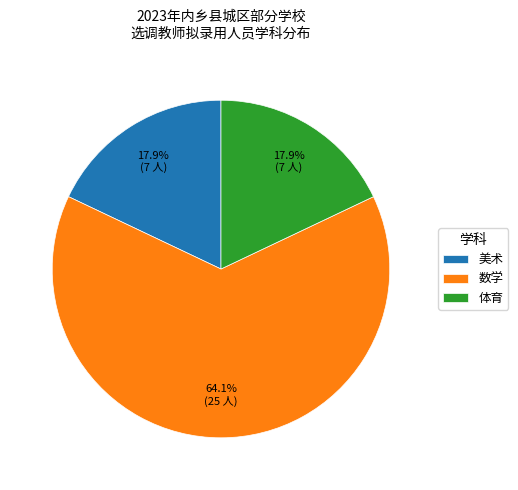

What is the majority slice?

数学